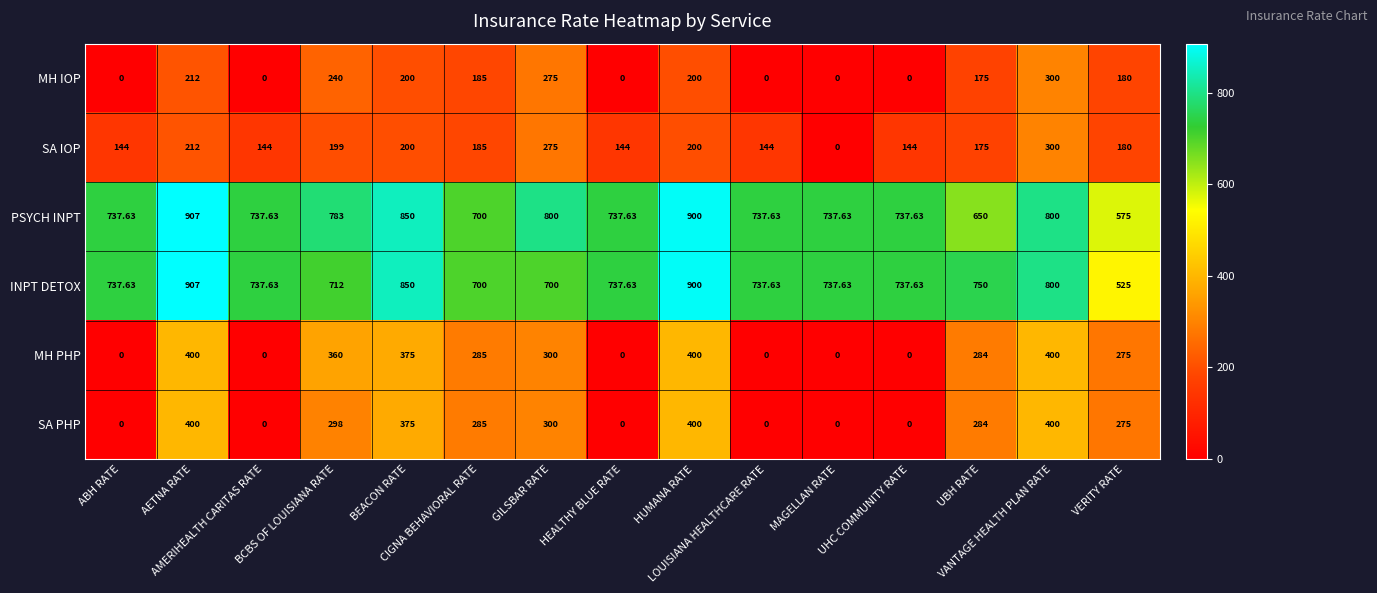

Which series has the largest total across all categories?

PSYCH INPT